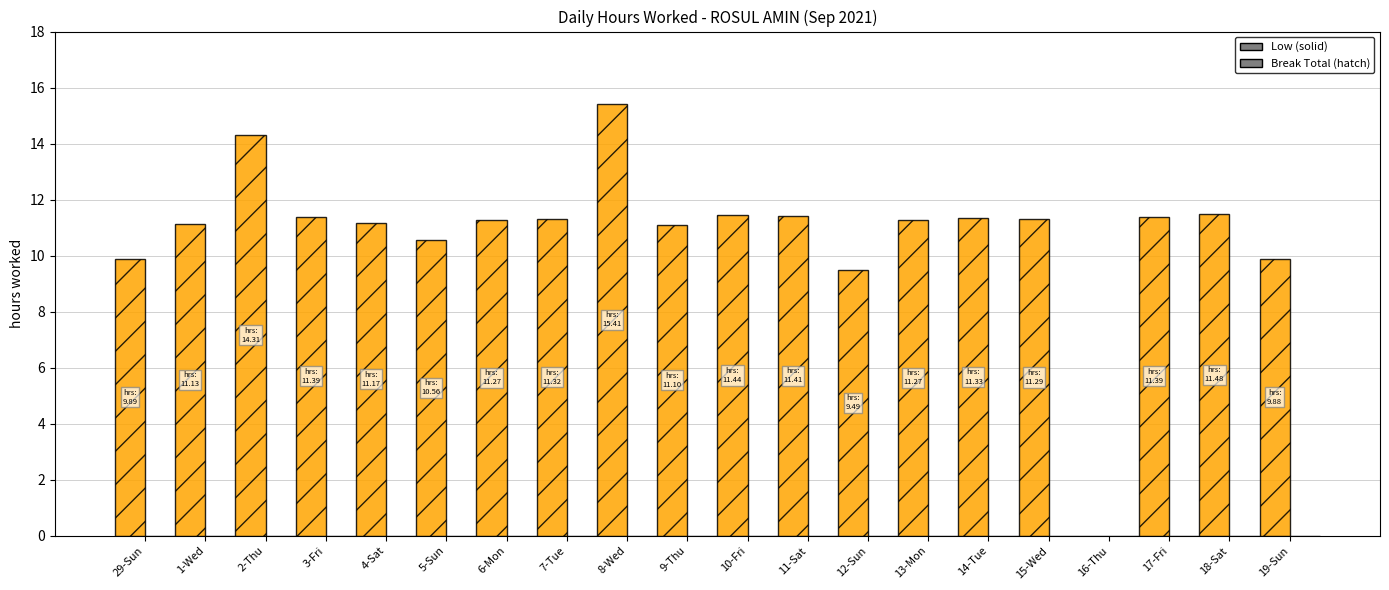

How many categories are shown in the chart?

20